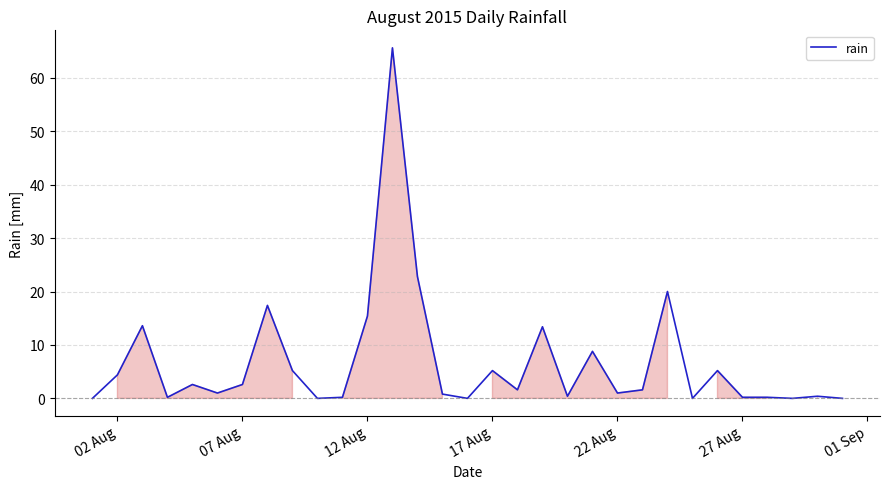

Does the chart have visible grid lines?

Yes